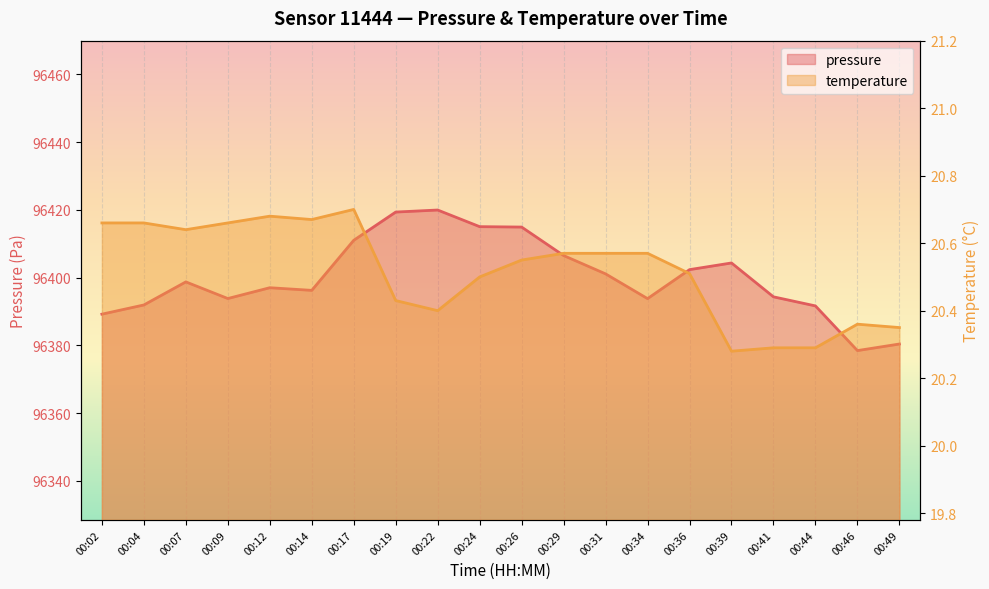

At which category is the sum across all series the highest?

00:22